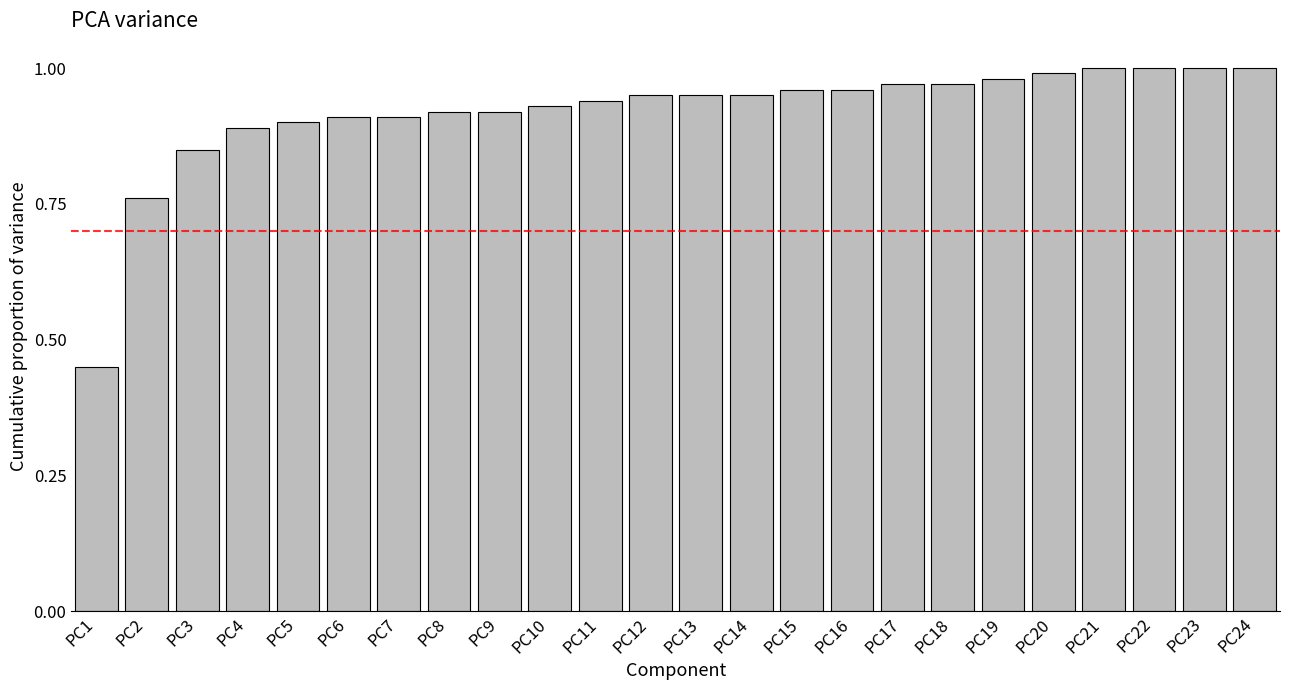

What is the sum of all values?

22.1